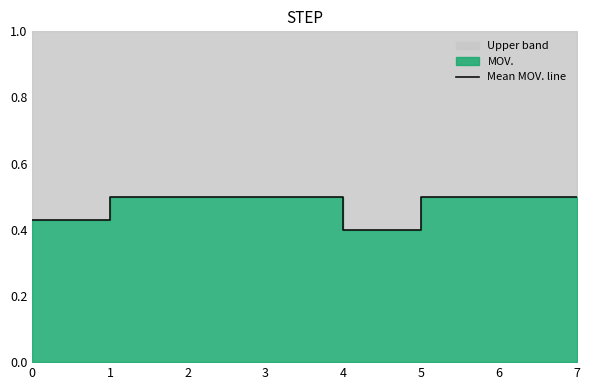

What value does the data have at 1?

0.5